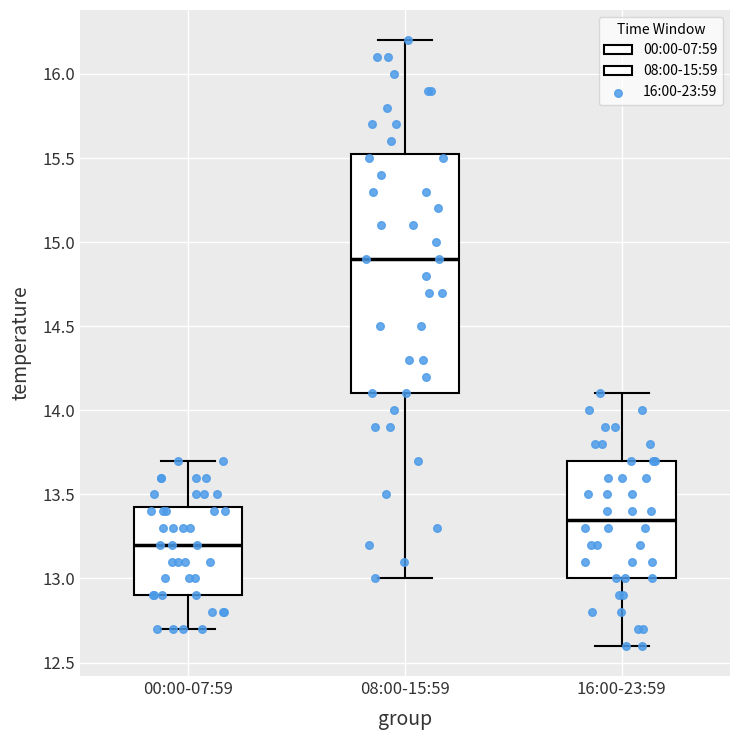

Reading left to right, transcribe this box plot: for each box, give where its median line is, the range the box spans, and where its two whiskers end, as read against the y-axis. The values are not printed on the chart, so give them approximately, as read against the axis.

00:00-07:59: median 13.20, box 12.90 to 13.45, whiskers 12.70 to 13.70
08:00-15:59: median 14.90, box 14.10 to 15.55, whiskers 13.00 to 16.20
16:00-23:59: median 13.35, box 13.00 to 13.70, whiskers 12.60 to 14.10